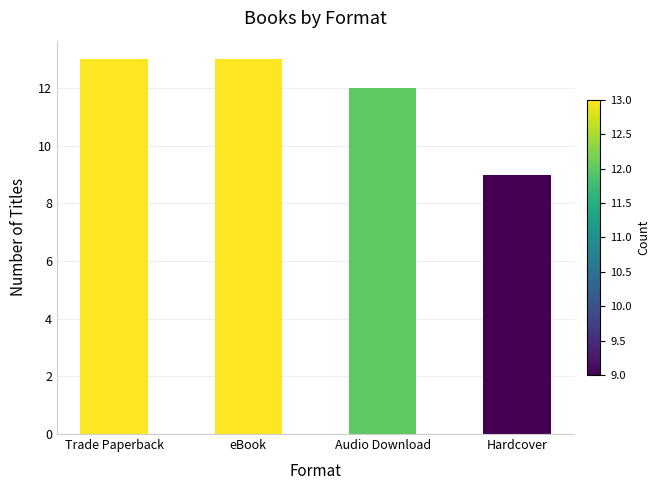

What position from the right is Hardcover?

1